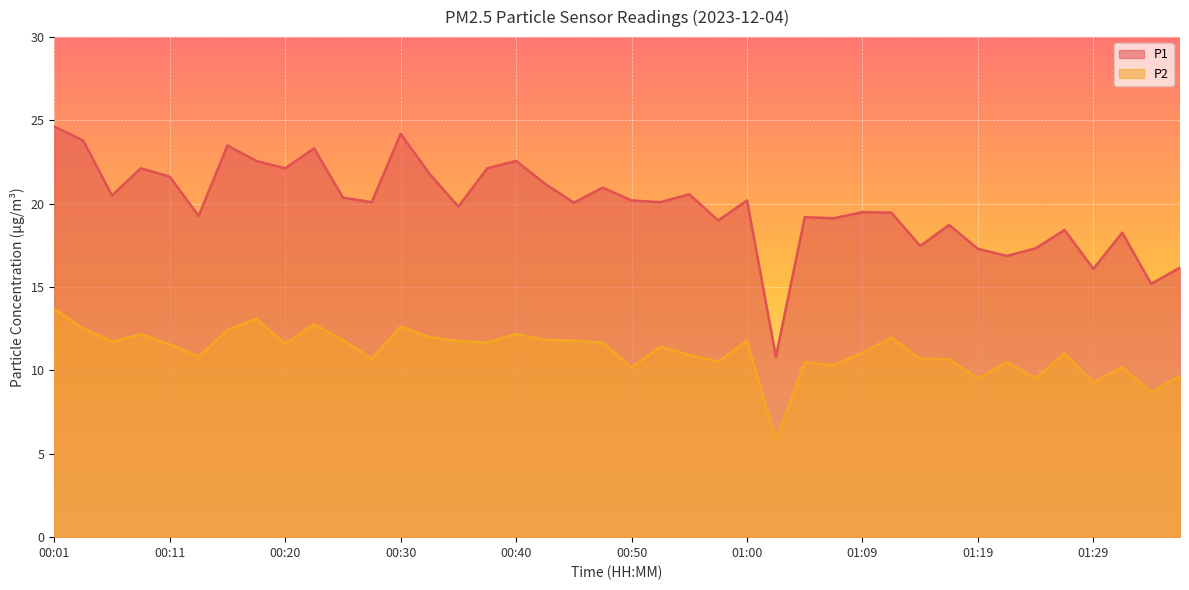

How many distinct data groups are displayed?

2